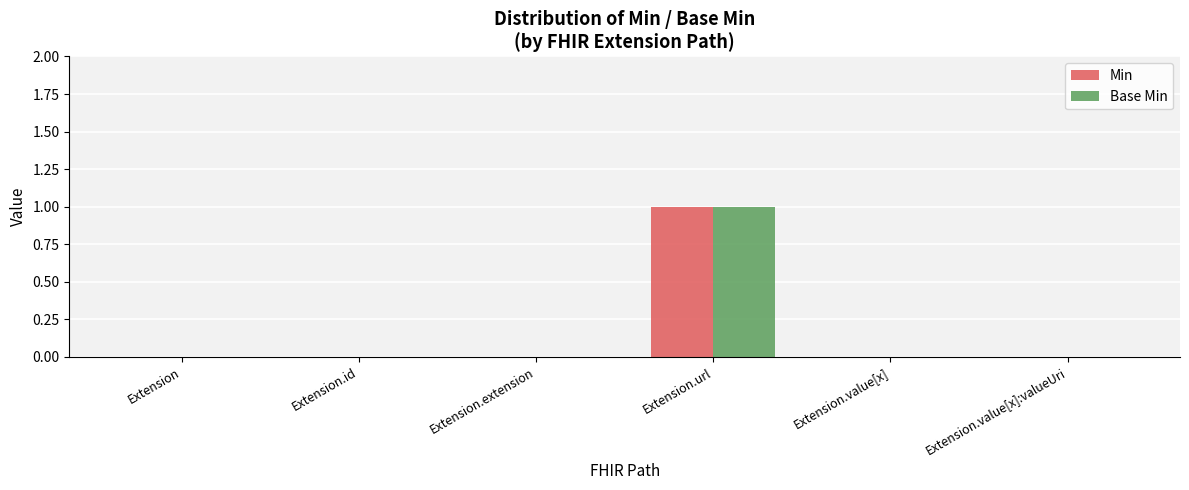

How many groups of bars are there?

6